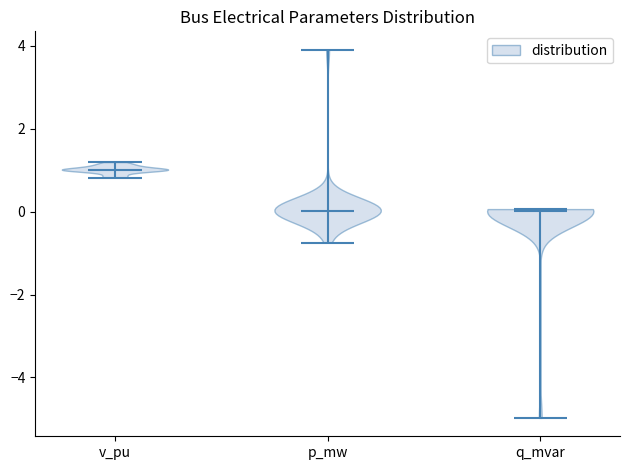

What is the highest point the violin for v_pu reaches on the y-axis? The values are not printed on the chart, so give them approximately, as read against the axis.

1.2